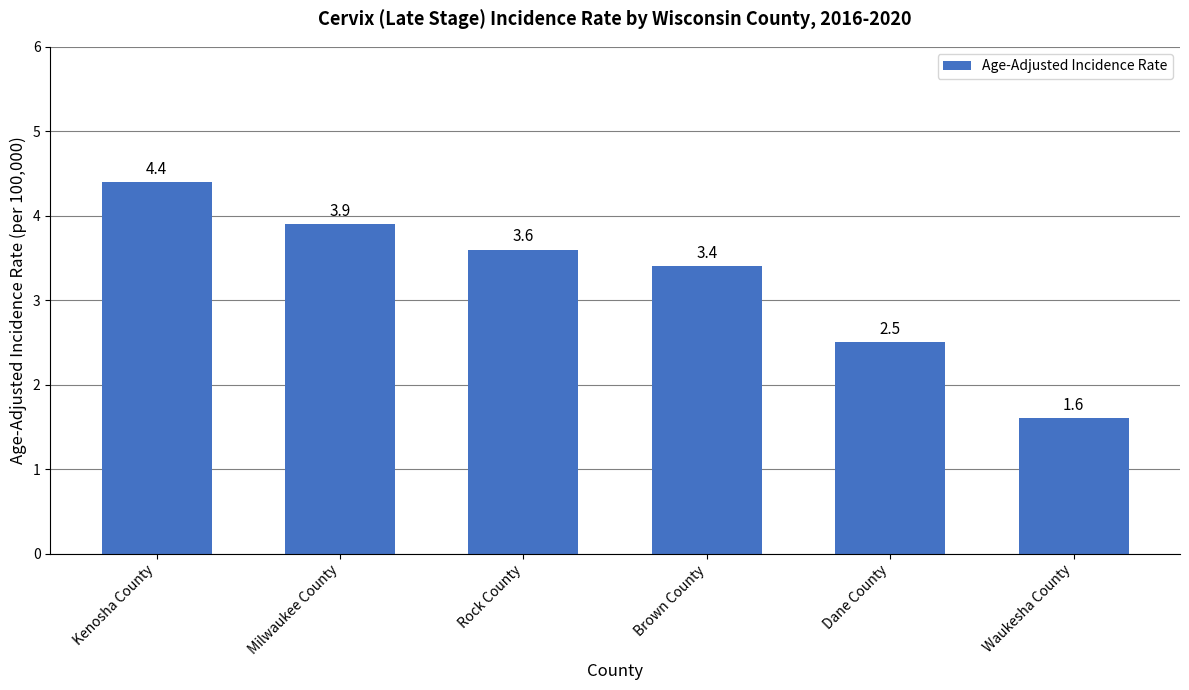

Count the number of categories in the chart.

6